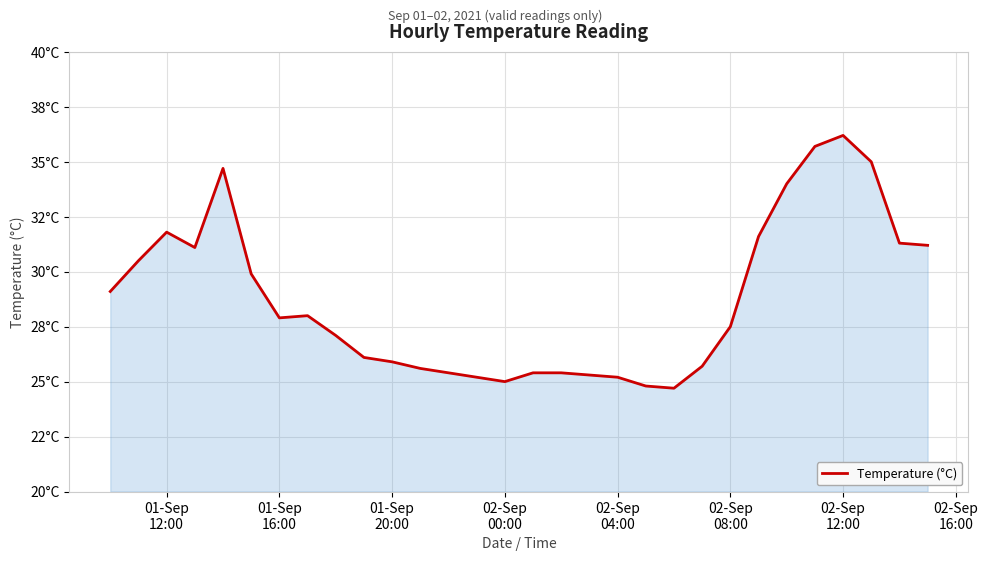

Does the chart display data point markers on the line(s)?

No